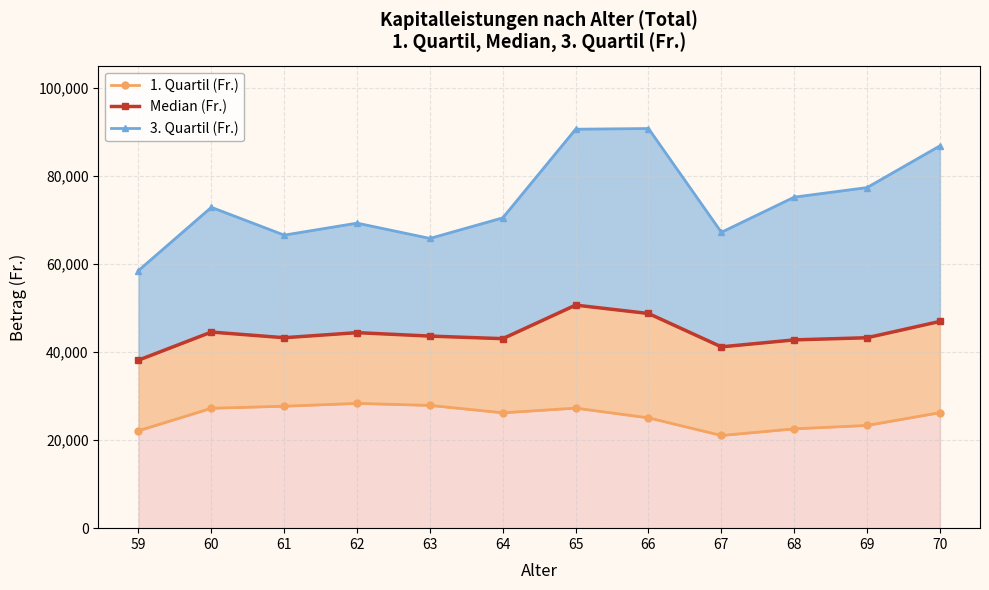

How many data points in Median (Fr.) are less than 43618?

6